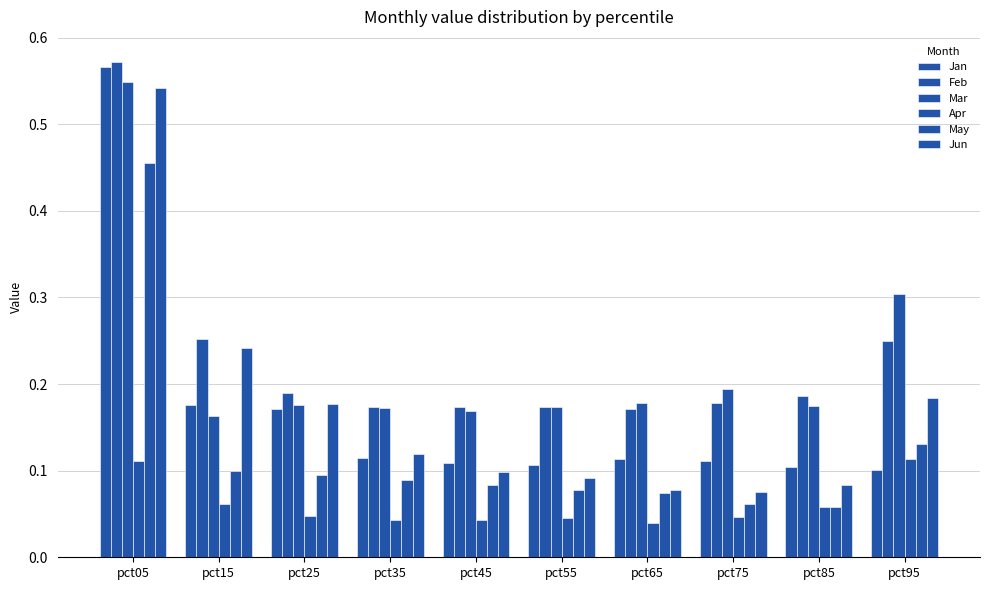

What value does the Jun series have at pct95?

0.2